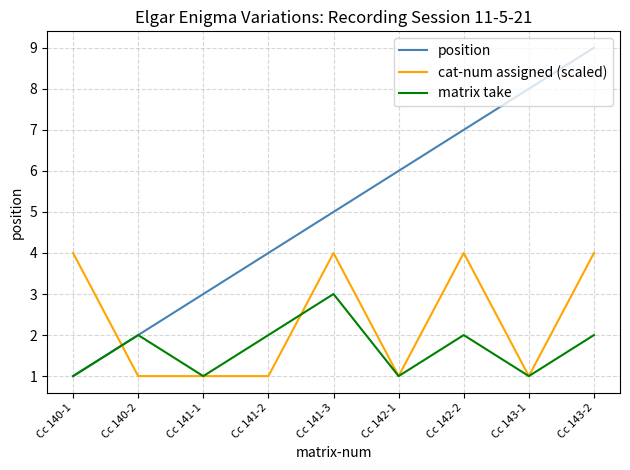

How many position values are between 3 and 7?

5